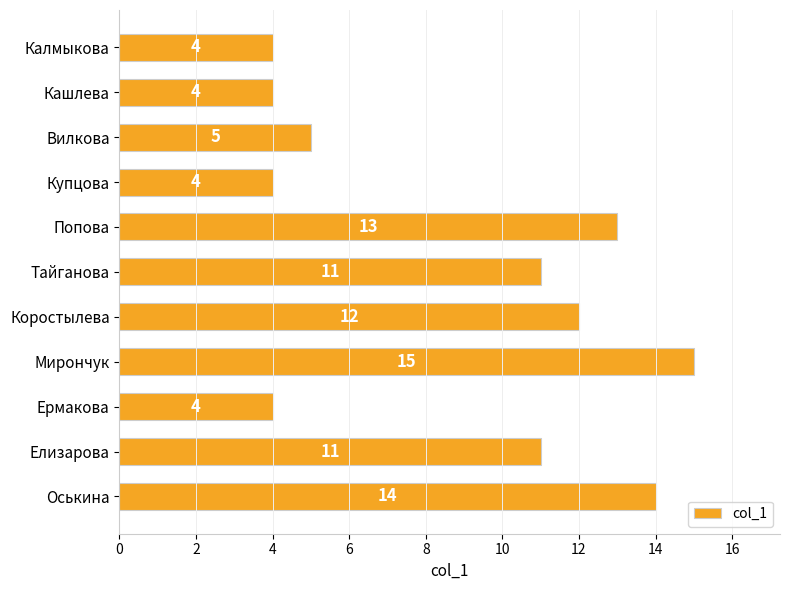

Between Кашлева and Вилкова, which is larger?

Вилкова